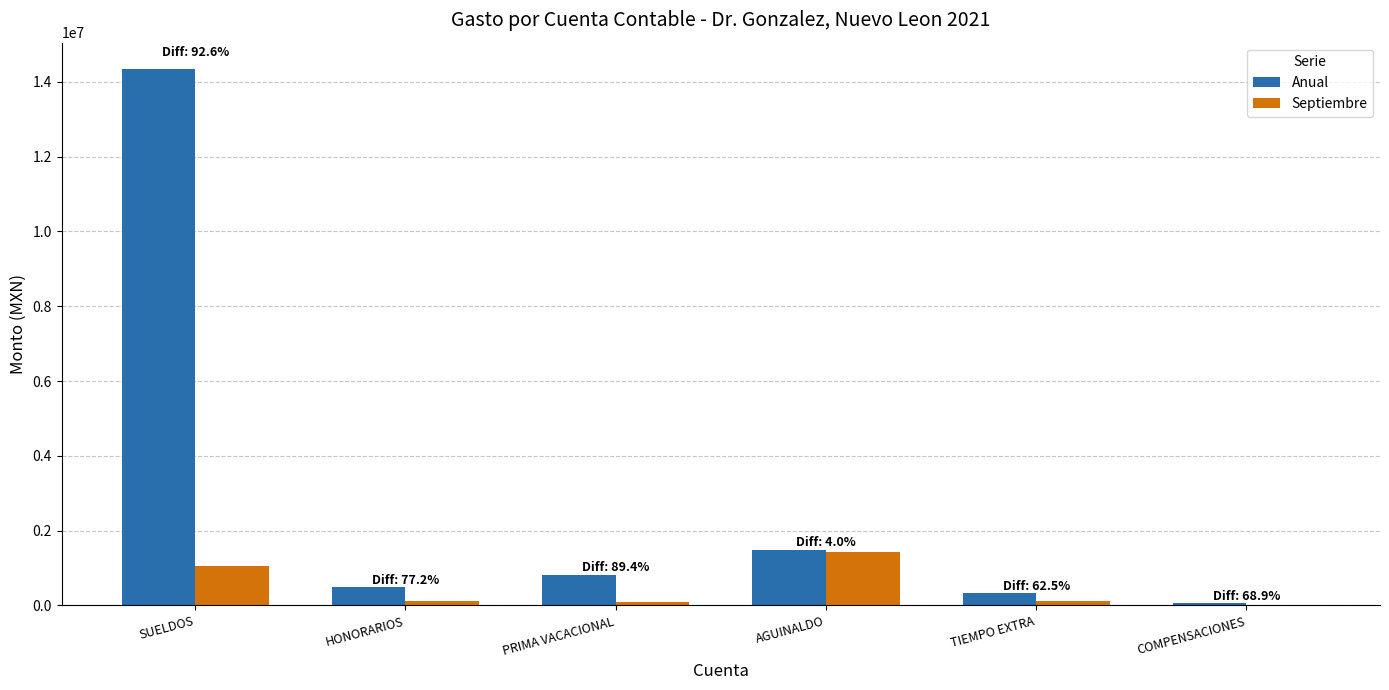

What is the sum of the Anual values at COMPENSACIONES and HONORARIOS?

561522.0